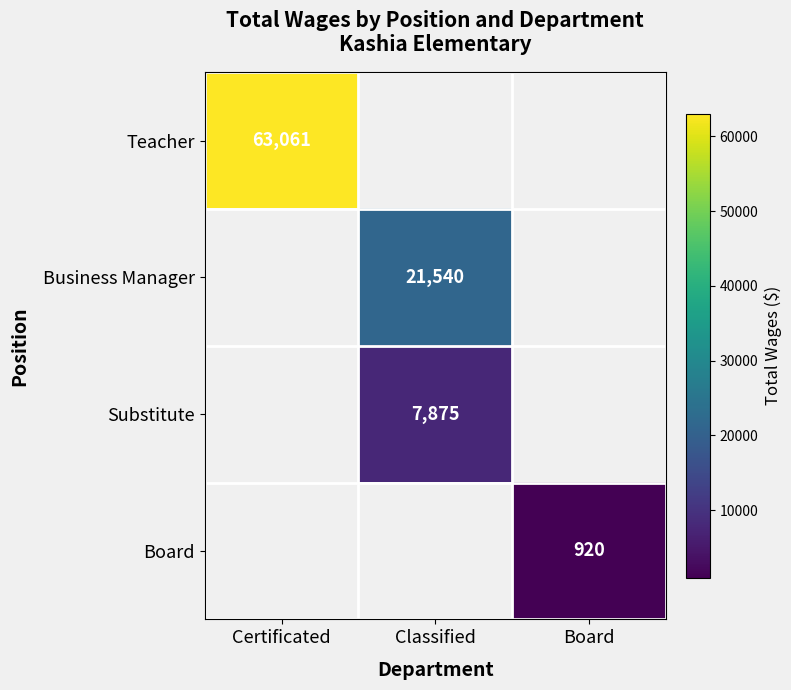

True or false: Substitute has a value of 7875 at Classified.

True